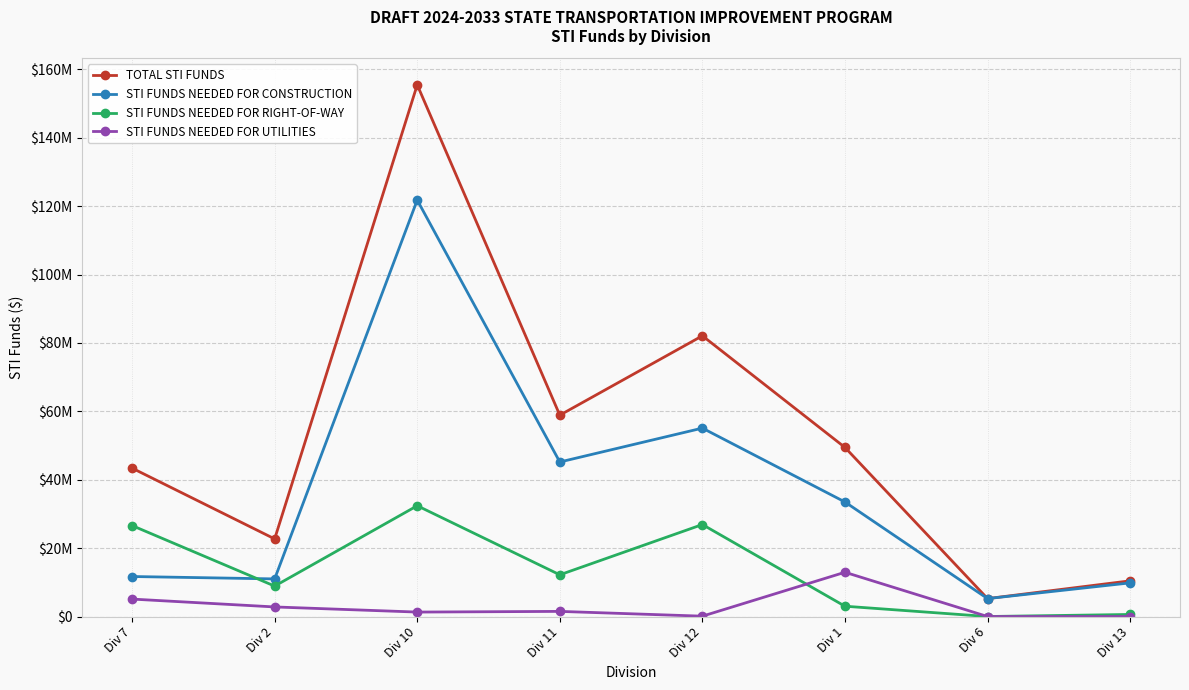

What position from the left is Div 1?

6